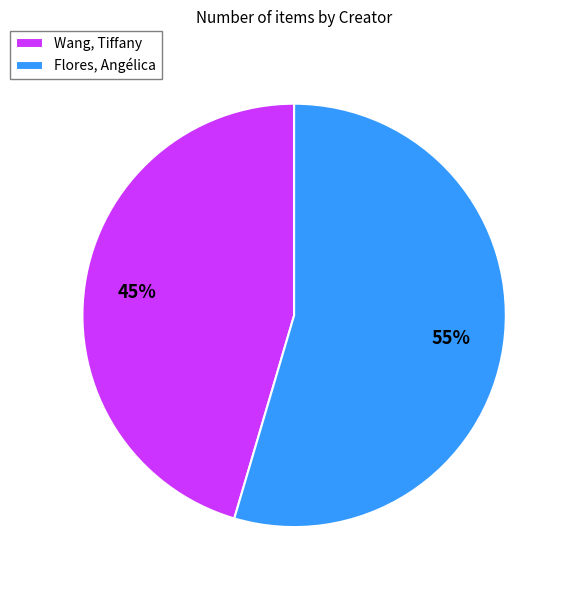

To the nearest percent, what is the average slice percentage?

50%